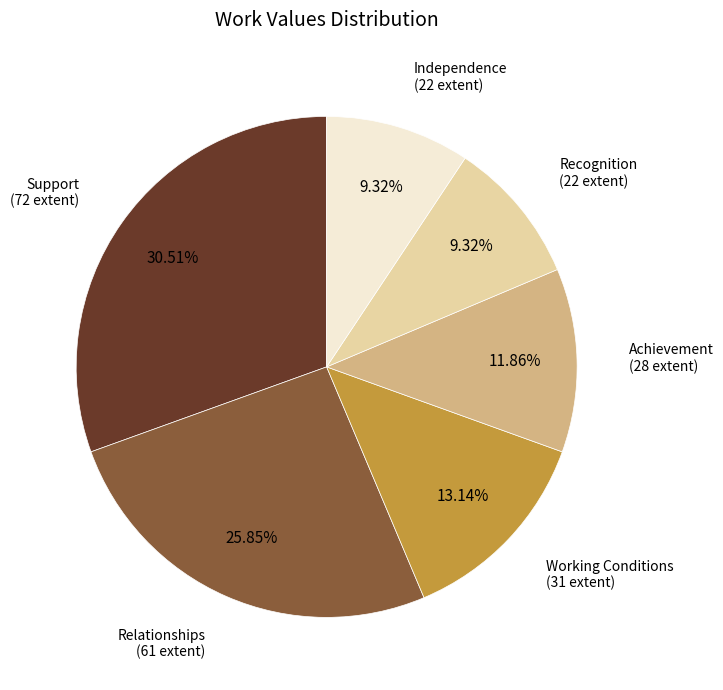

Is there a majority slice in this chart?

No